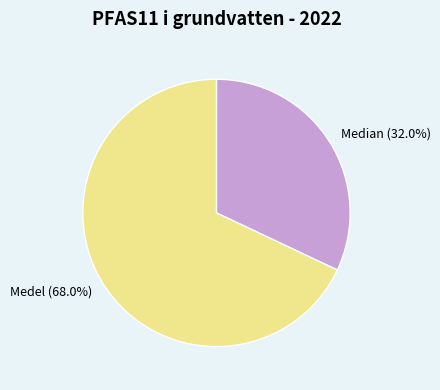

To the nearest percent, what percentage of the pie is Median?

32%